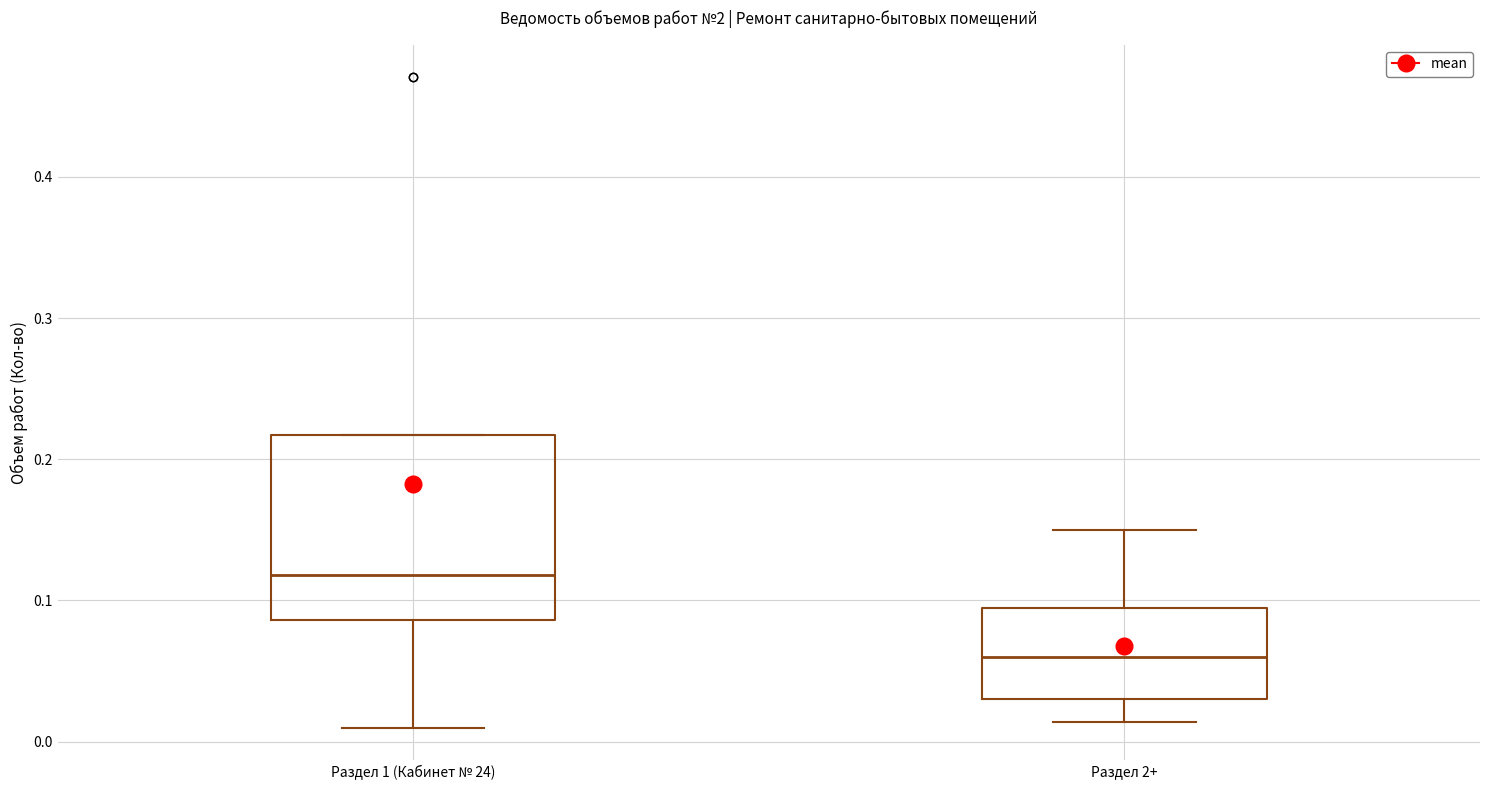

Which box is the tallest, from its lower edge to its upper edge?

Раздел 1 (Кабинет № 24)